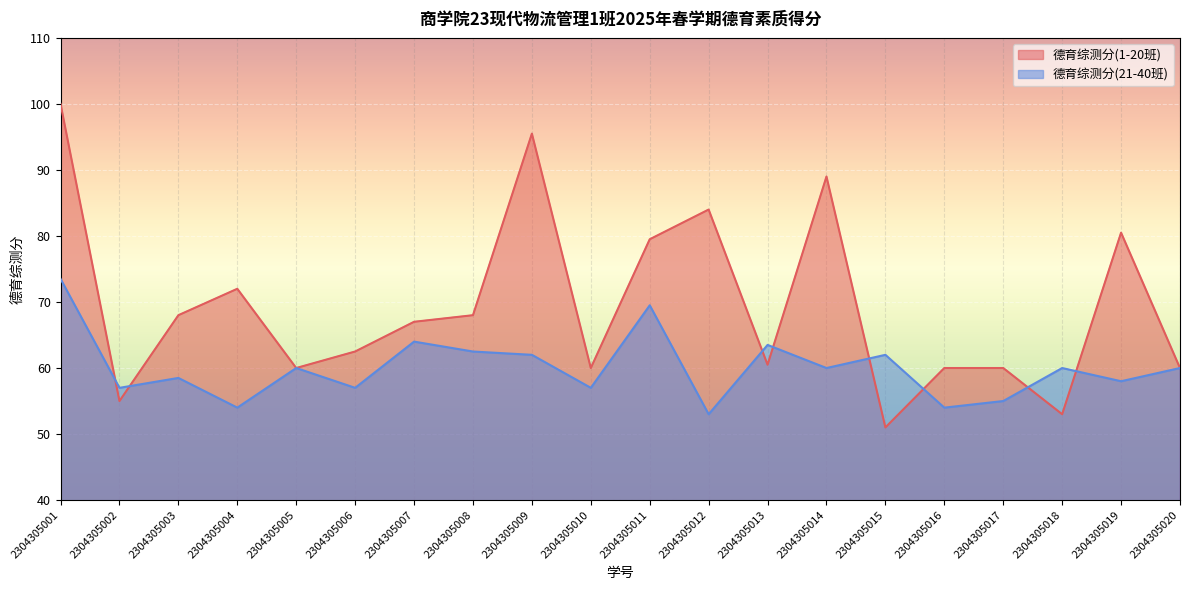

Is the value of 德育综测分(21-40班) at 2304305007 greater than the value of 德育综测分(1-20班) at 2304305007?

No